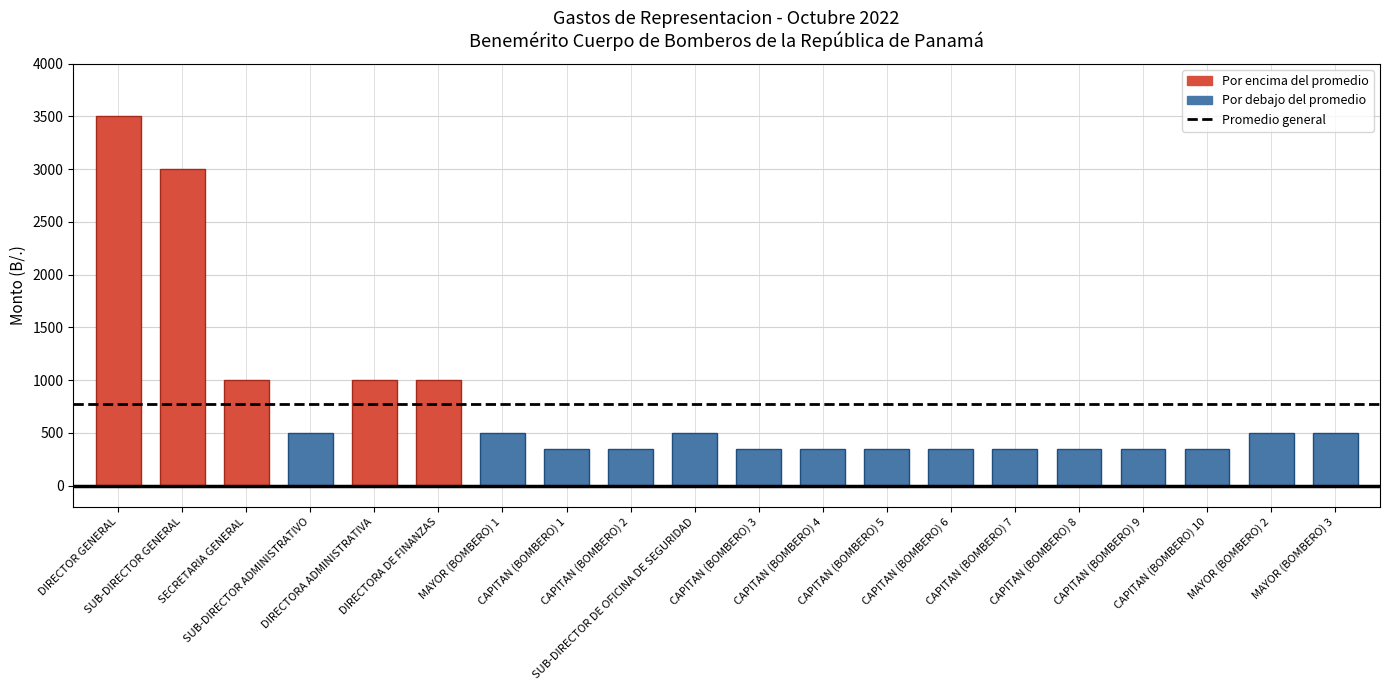

What is the value of the 15th bar from the left?

350